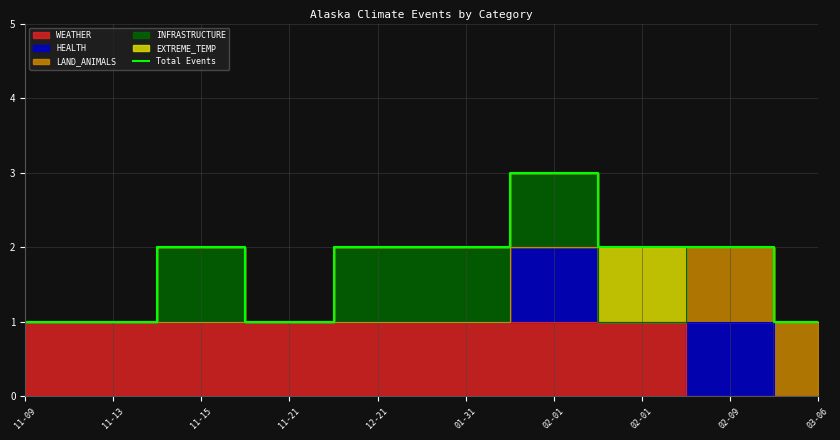

Between 02-09 and 11-15, which is larger?

02-09